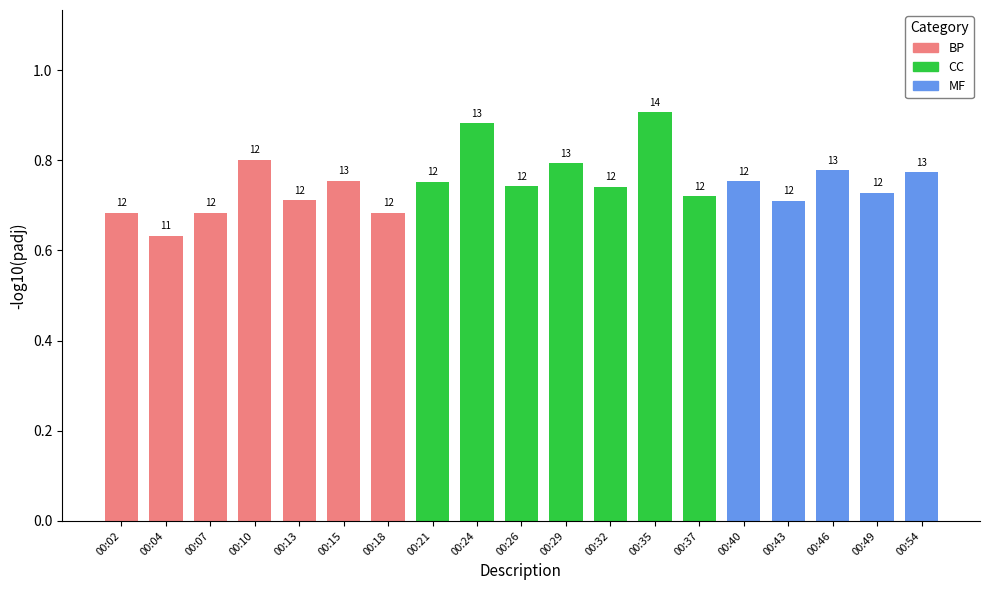

Which category has the lowest value across all series?

00:04